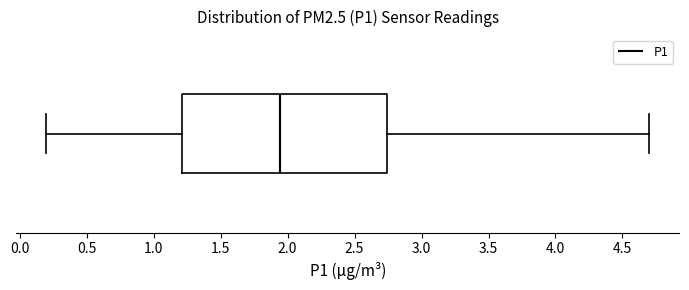

Transcribe this box plot: give where the median line is, the range the box spans, and where the two whiskers end, as read against the x-axis. The values are not printed on the chart, so give them approximately, as read against the axis.

median 1.95, box 1.20 to 2.75, whiskers 0.20 to 4.70